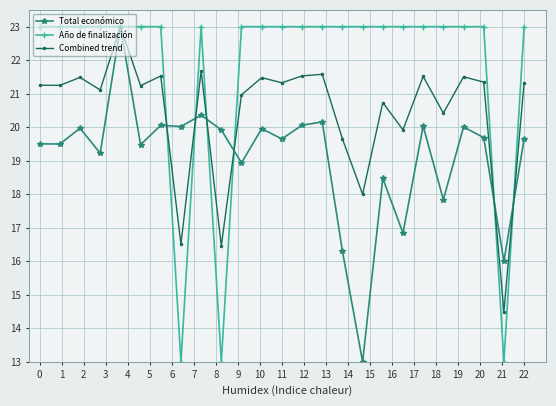

True or false: Total económico and Año de finalización intersect in this chart.

True